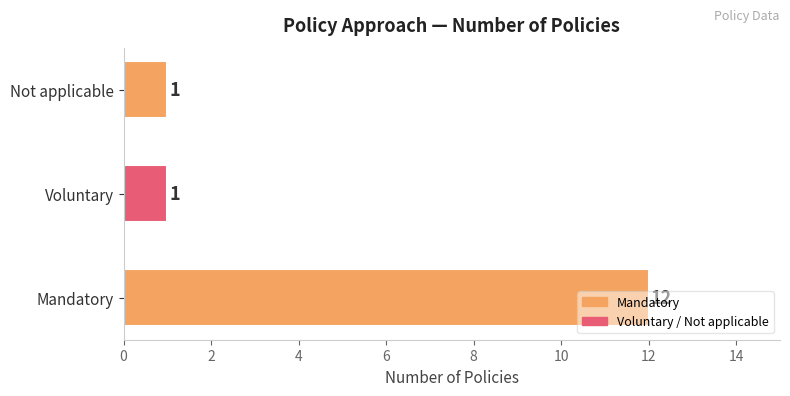

Is it true that the value at Not applicable is 2?

False